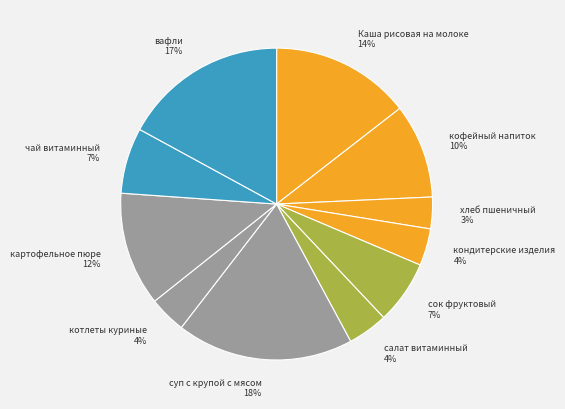

Which category has the biggest portion of the pie?

суп с крупой с мясом